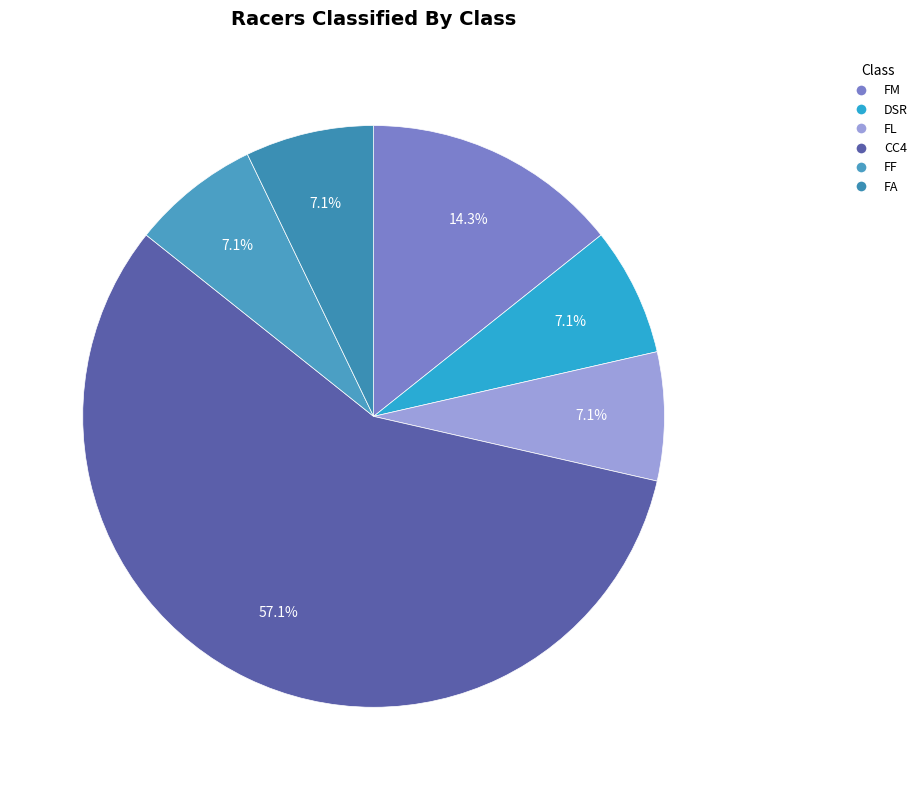

Do FA and CC4 together represent more than half of the pie?

Yes